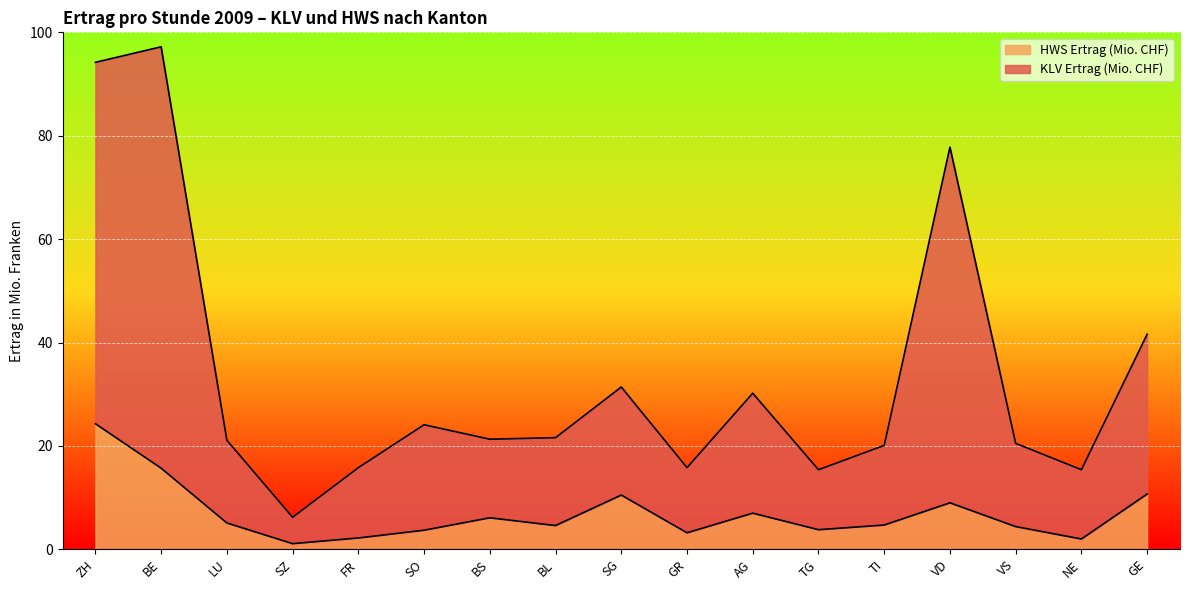

Reading left to right, extract all data points from this chart.

KLV Ertrag (Mio. CHF): ZH=94.2	BE=97.2	LU=21.1	SZ=6.2	FR=15.8	SO=24.1	BS=21.3	BL=21.6	SG=31.4	GR=15.8	AG=30.2	TG=15.4	TI=20.1	VD=77.8	VS=20.5	NE=15.4	GE=41.6
HWS Ertrag (Mio. CHF): ZH=24.3	BE=15.7	LU=5.1	SZ=1.1	FR=2.2	SO=3.7	BS=6.1	BL=4.6	SG=10.5	GR=3.2	AG=7.0	TG=3.8	TI=4.7	VD=9.0	VS=4.4	NE=2.0	GE=10.7